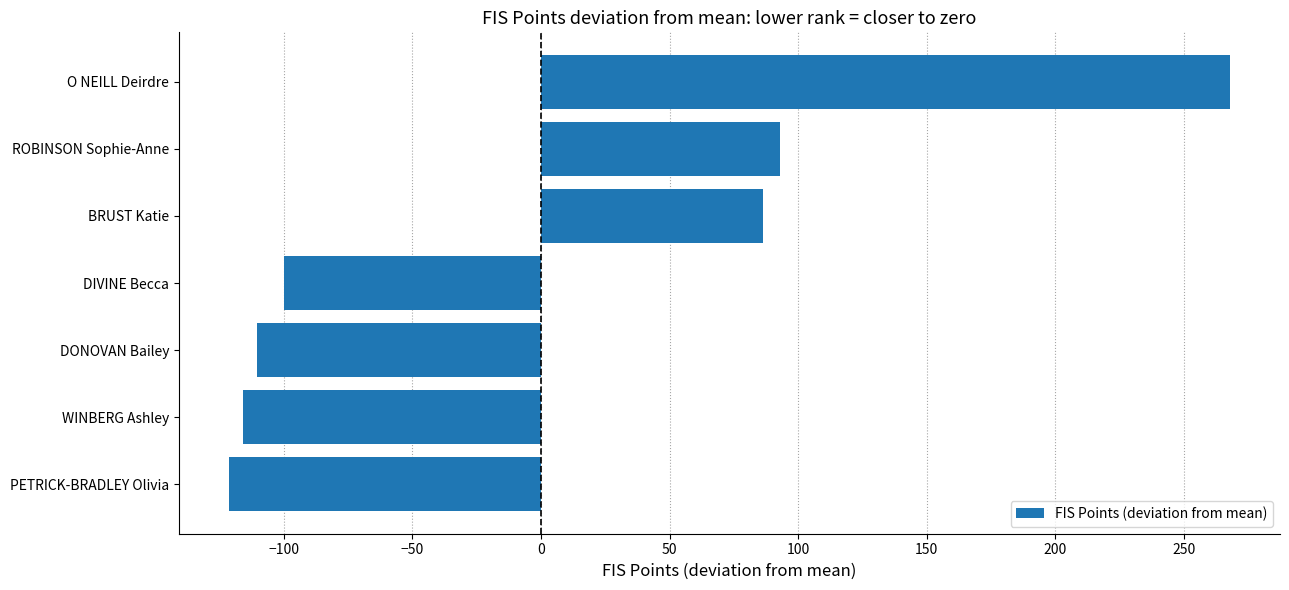

List the labels in order of value, largest first.

O NEILL Deirdre, ROBINSON Sophie-Anne, BRUST Katie, DIVINE Becca, DONOVAN Bailey, WINBERG Ashley, PETRICK-BRADLEY Olivia